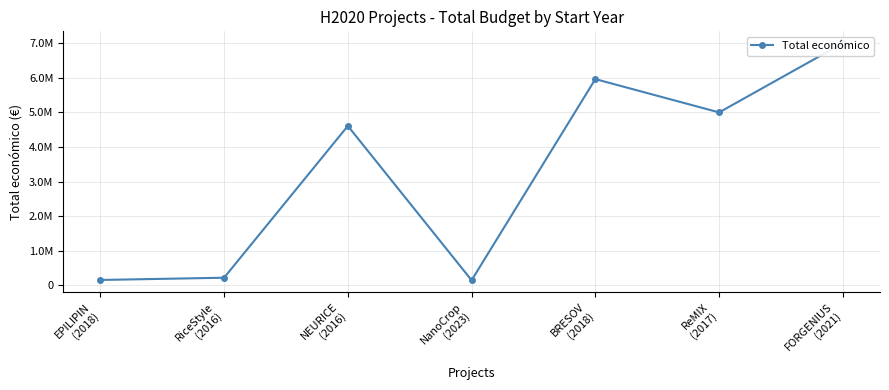

What is the label of the 3rd point from the left?

NEURICE
(2016)